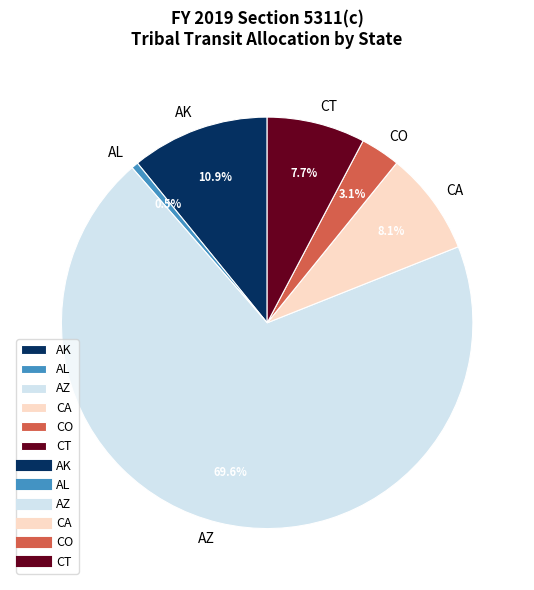

To the nearest percent, what is the difference between the largest and smallest slice percentages?

69%